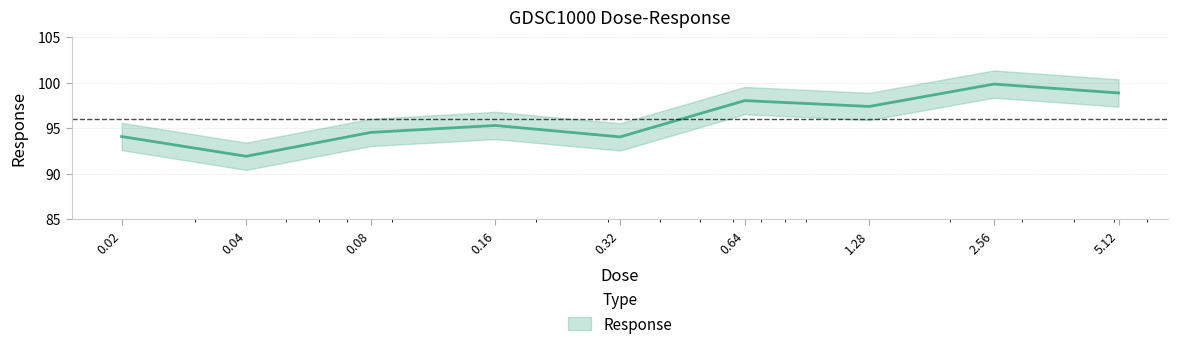

What is the ratio of the value at 0.64 to the value at 0.02?

1.0